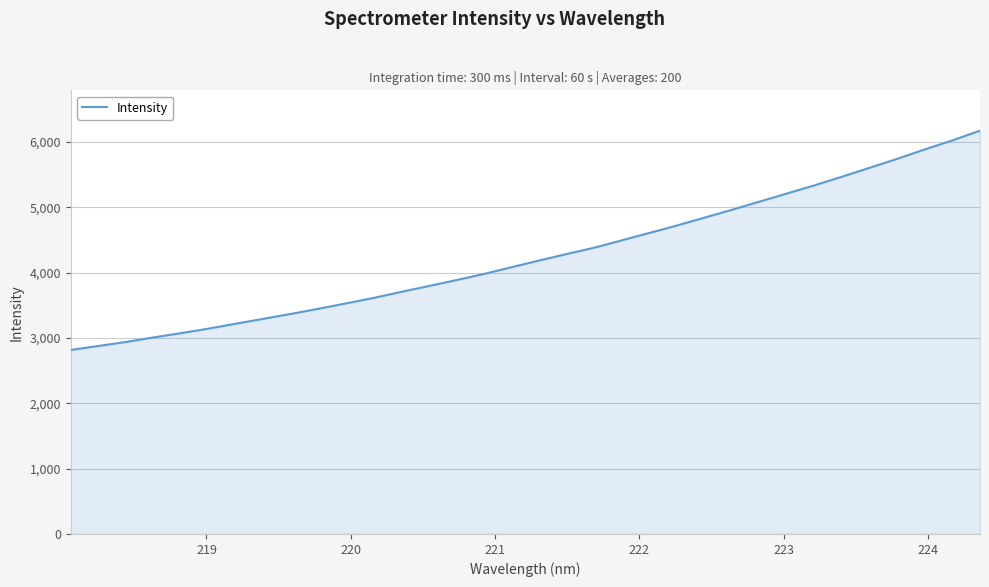

What is the difference between the maximum and second lowest values?

3295.1